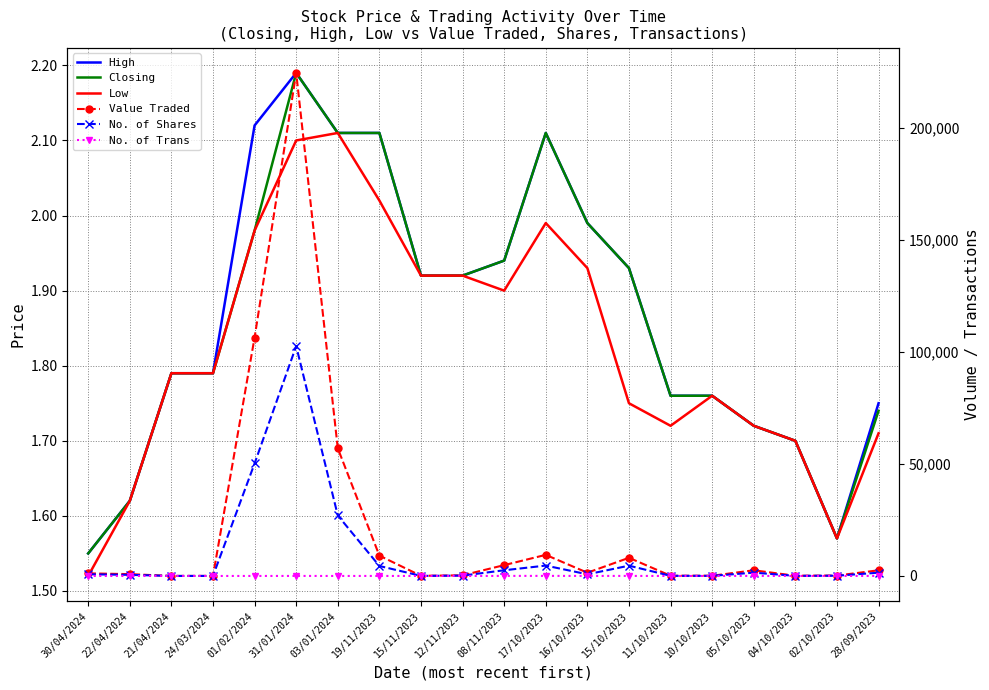

Count the number of data series in this chart.

6